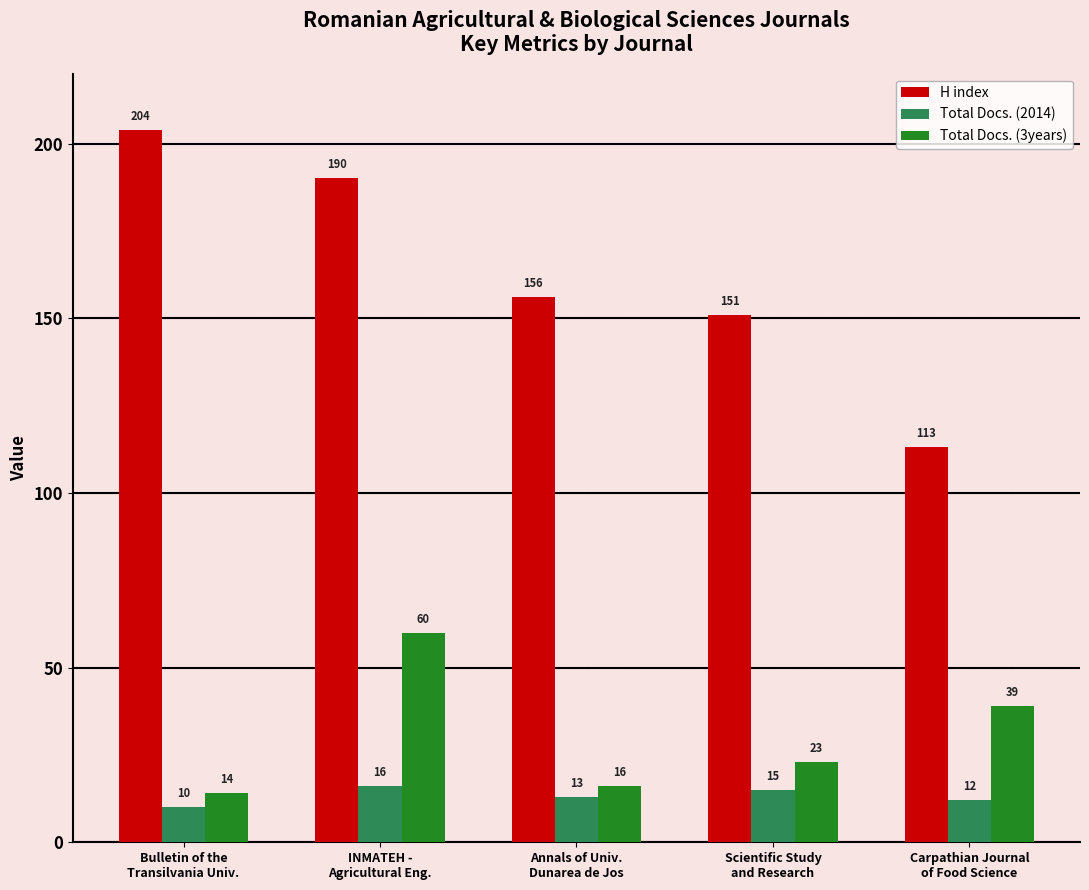

How many values in the Total Docs. (3years) series are below 23?

2